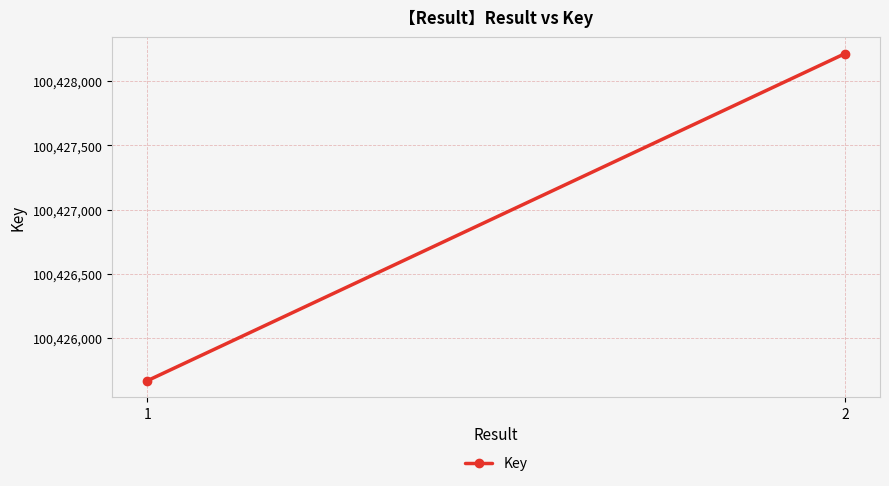

Which label corresponds to the largest value in the chart?

2